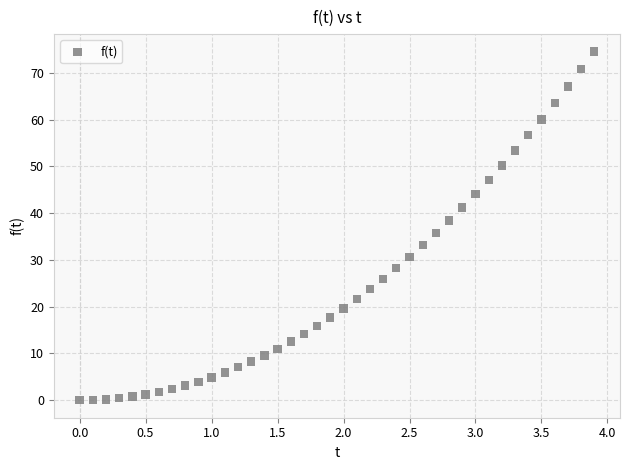

What is the range of Y values (max minus min)?

74.5